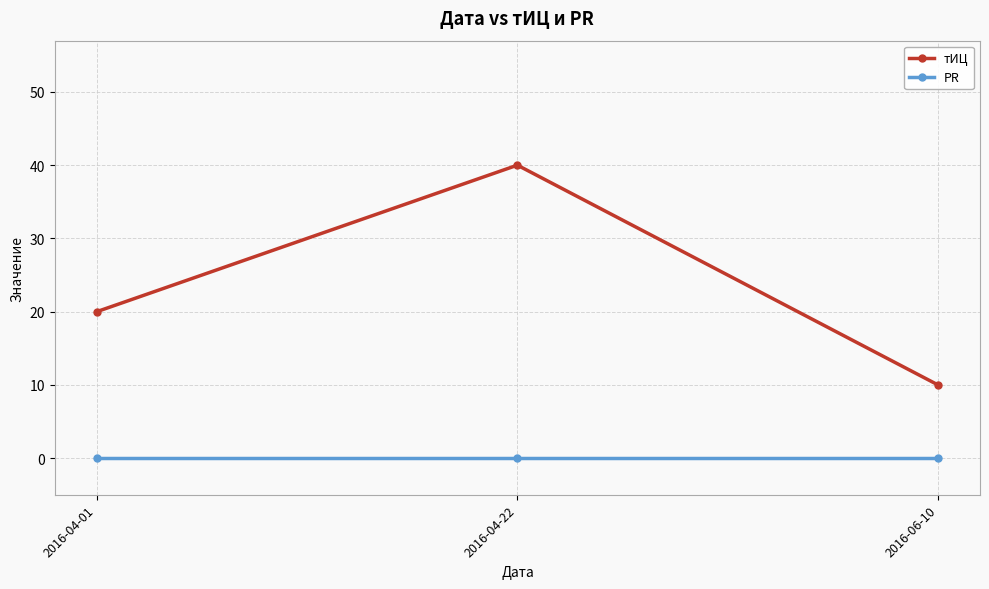

Reading left to right, extract all data points from this chart.

тИЦ: 2016-04-01=20	2016-04-22=40	2016-06-10=10
PR: 2016-04-01=0	2016-04-22=0	2016-06-10=0